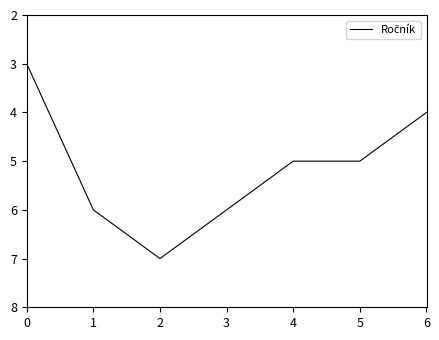

How many values are between 4 and 6?

5